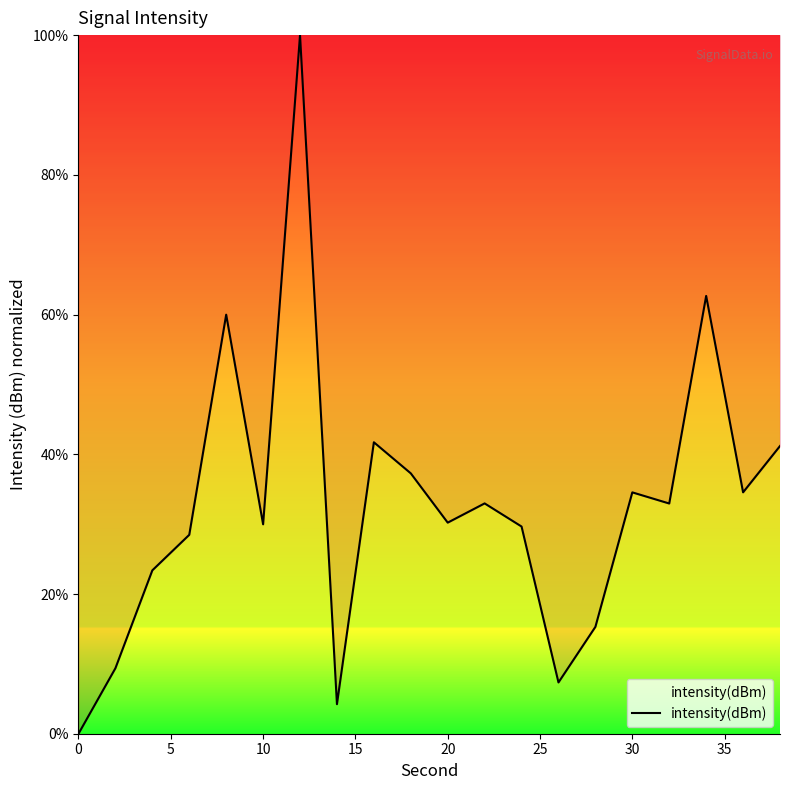

What is the greatest value displayed?

100.0